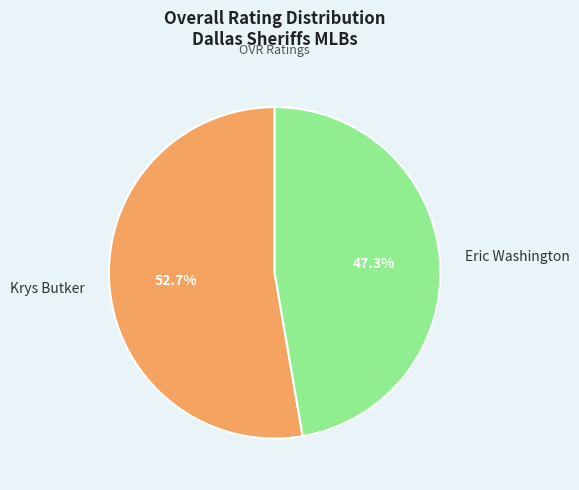

What percentage is the Krys Butker slice, to the nearest percent?

53%